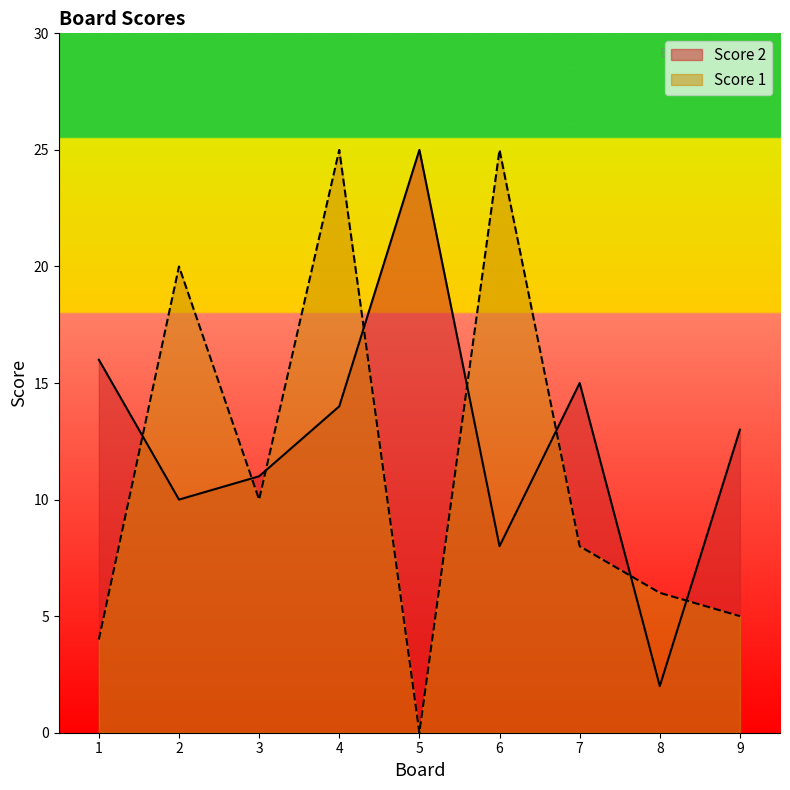

Where is the first local maximum for Score 2?

5